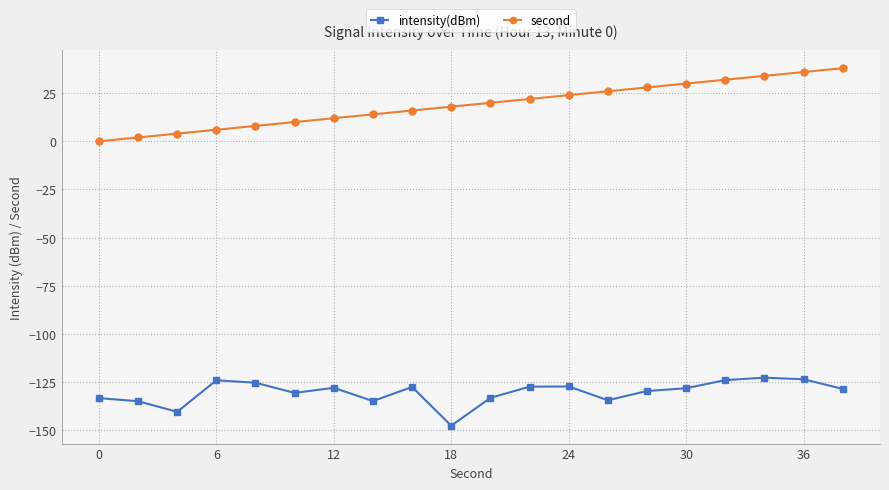

Rank the series by their average value, from lowest to highest.

intensity(dBm), second